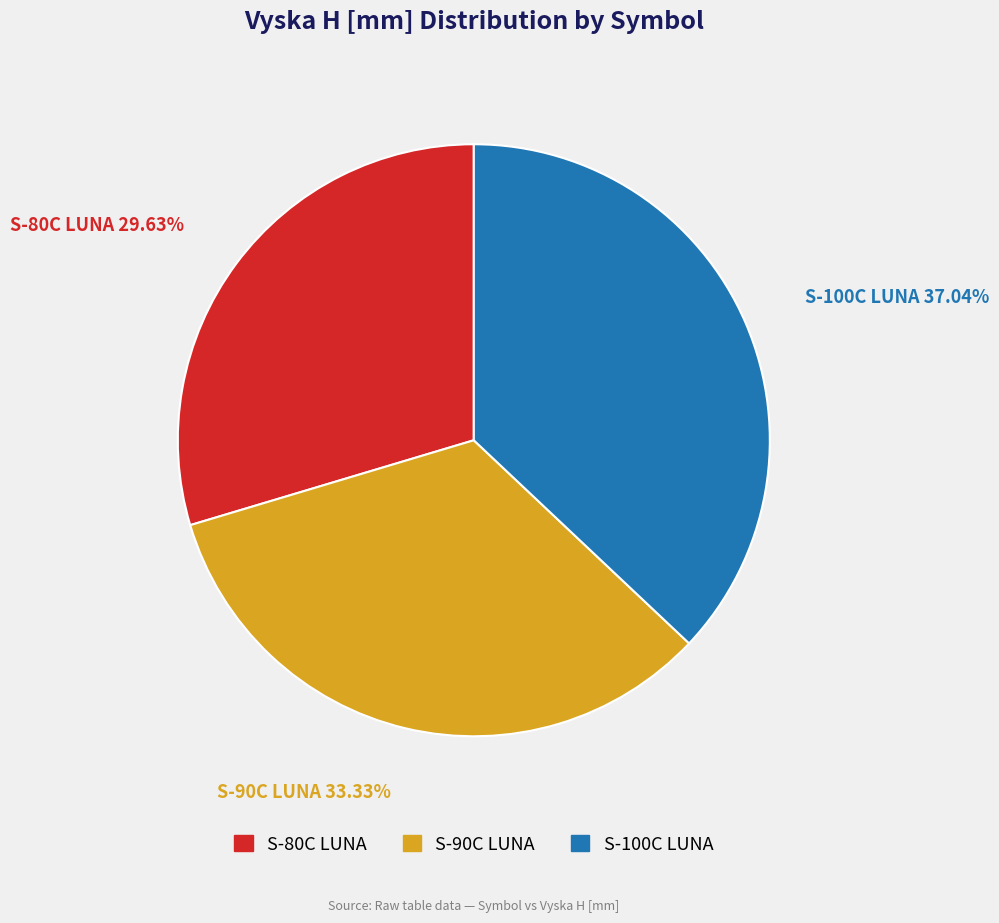

To the nearest percent, what portion does S-100C LUNA represent?

37%